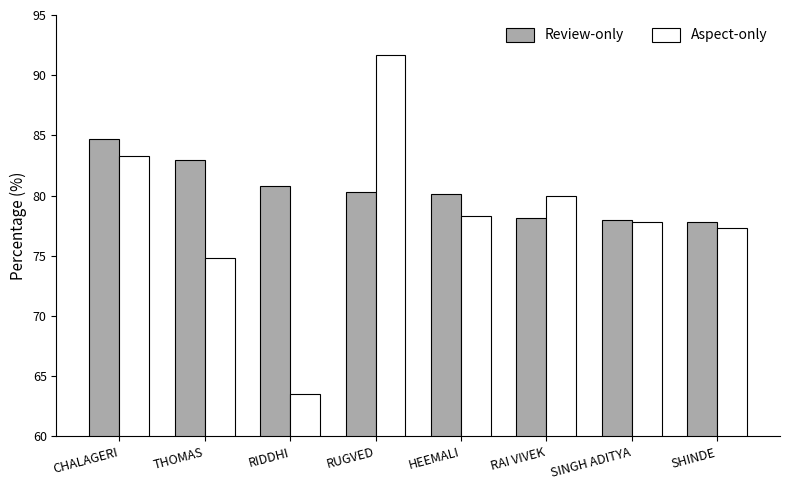

What position from the left is RIDDHI?

3